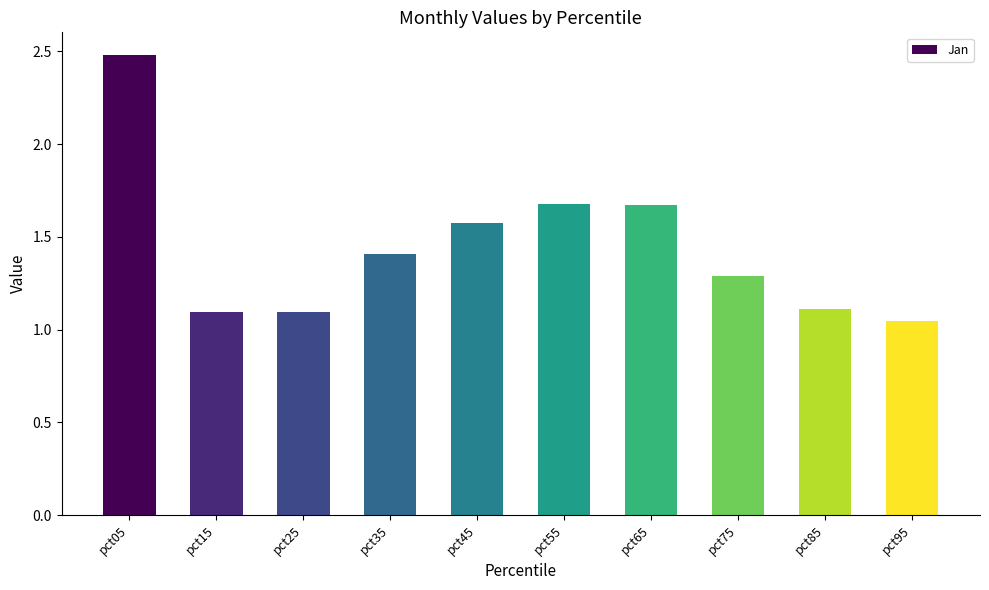

Approximately how many times larger is the value at pct55 compared to pct05?

0.7